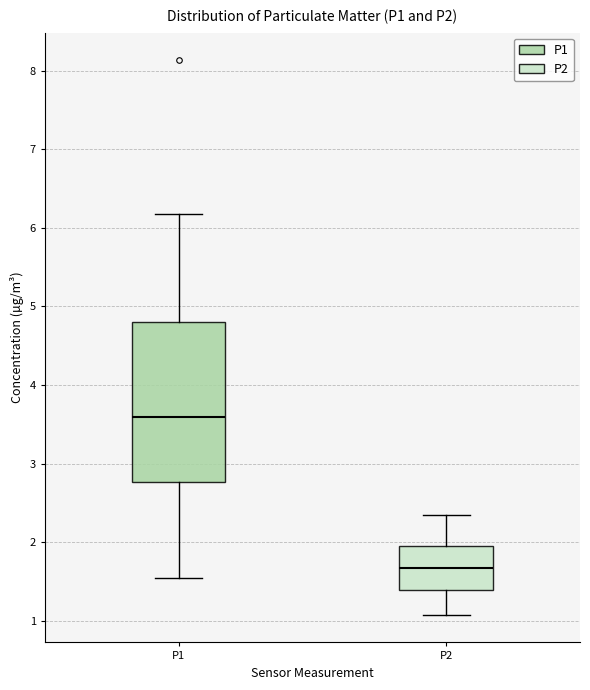

Reading left to right, read every box against the y-axis: the position of its median line, the range the box covers, and the ends of its whiskers. The values are not printed on the chart, so give them approximately, as read against the axis.

P1: median 3.6, box 2.8 to 4.8, whiskers 1.6 to 6.2
P2: median 1.7, box 1.4 to 1.9, whiskers 1.1 to 2.4